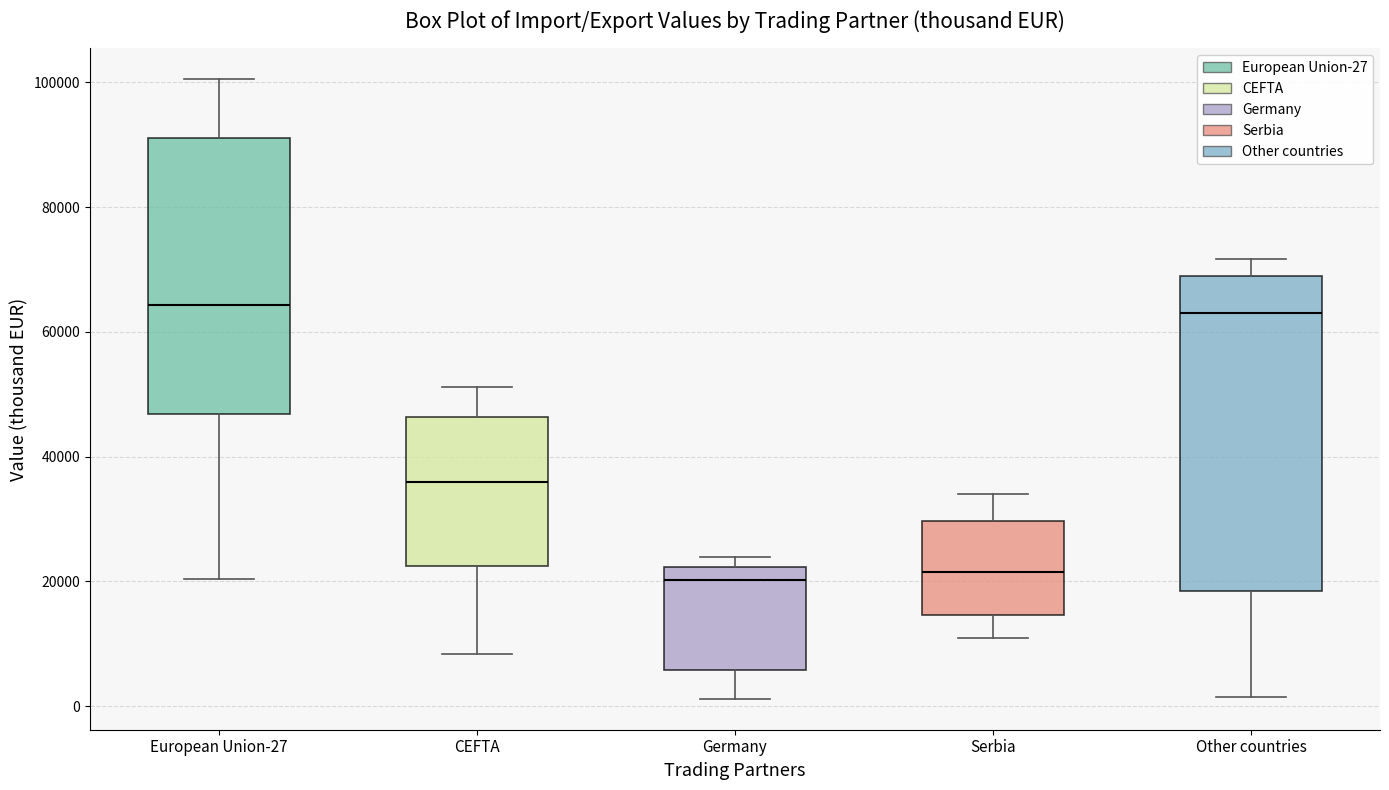

Which box is the tallest, from its lower edge to its upper edge?

Other countries